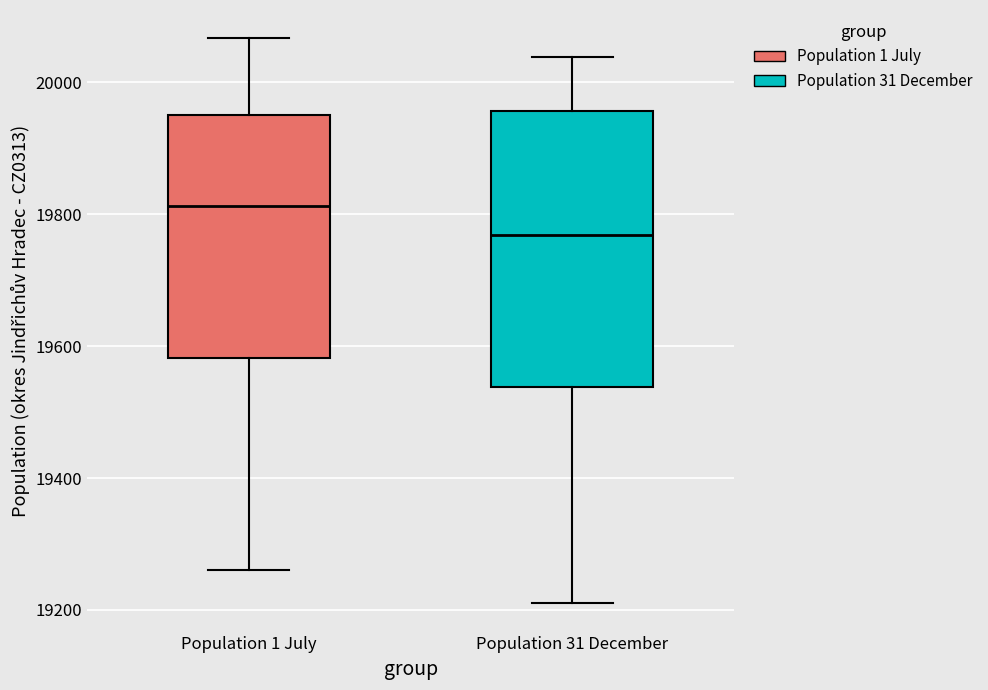

Reading left to right, read every box against the y-axis: the position of its median line, the range the box covers, and the ends of its whiskers. The values are not printed on the chart, so give them approximately, as read against the axis.

Population 1 July: median 19820, box 19580 to 19960, whiskers 19260 to 20060
Population 31 December: median 19760, box 19540 to 19960, whiskers 19220 to 20040